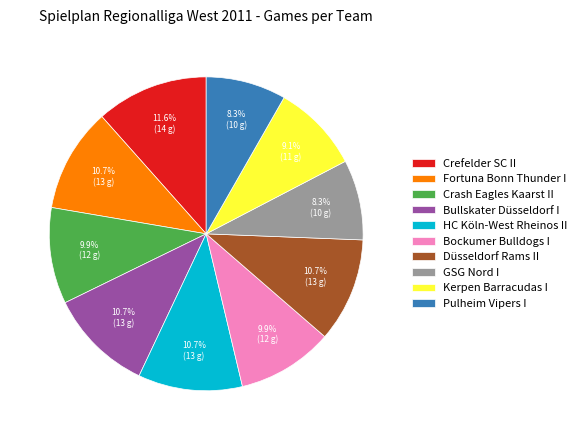

How many slices are in this pie chart?

10